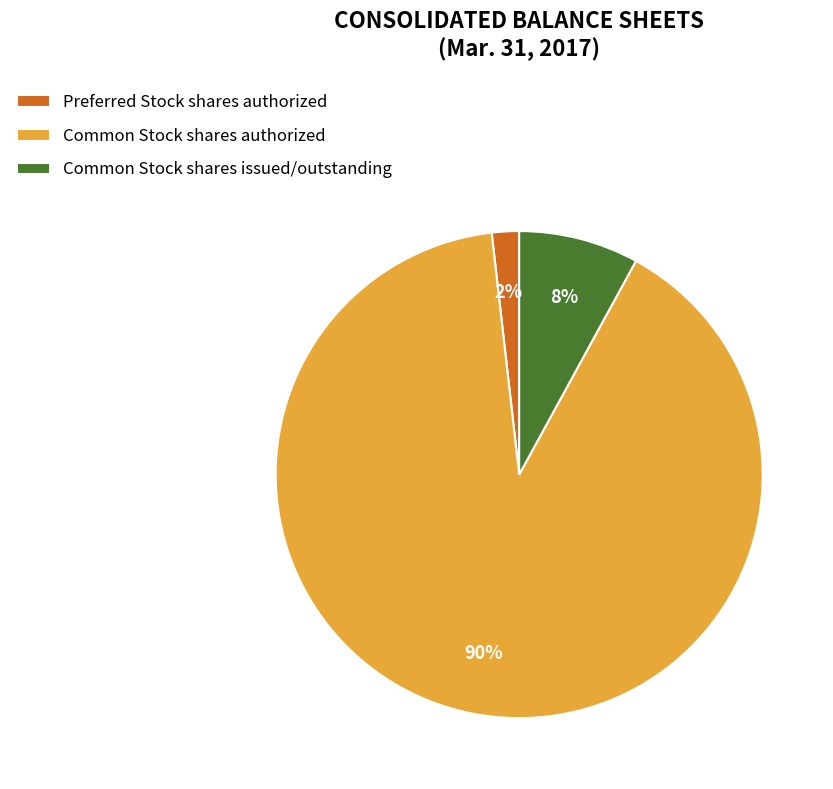

Rank the categories by value from lowest to highest.

Preferred Stock shares authorized, Common Stock shares issued/outstanding, Common Stock shares authorized